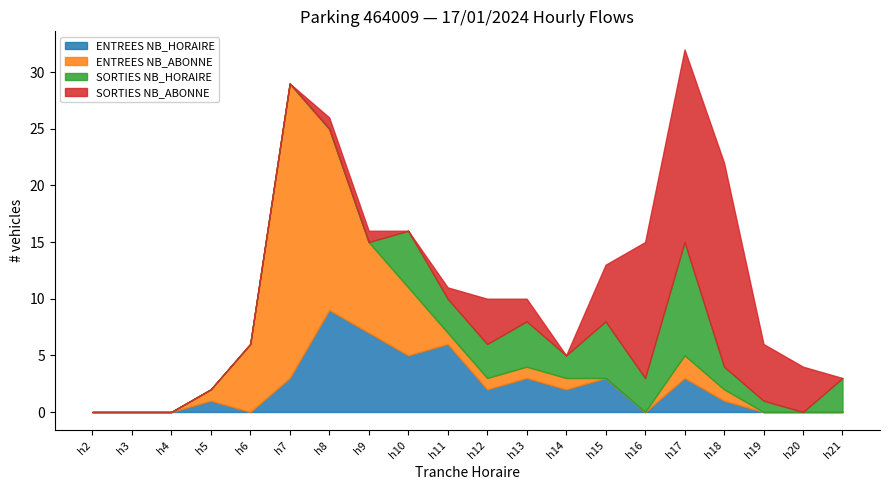

How many interior local peaks does the ENTREES NB_ABONNE series have?

2